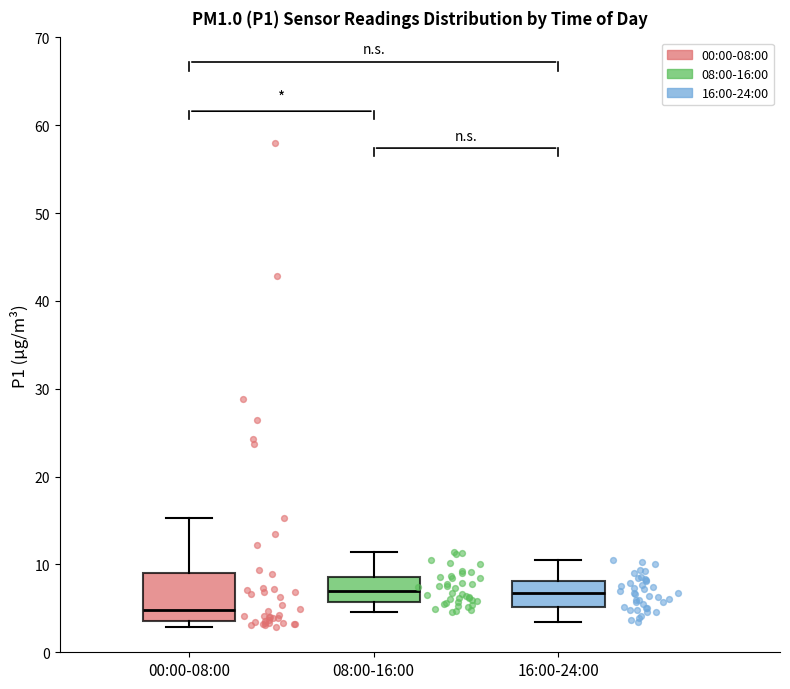

Reading left to right, read every box against the y-axis: the position of its median line, the range the box covers, and the ends of its whiskers. The values are not printed on the chart, so give them approximately, as read against the axis.

00:00-08:00: median 5, box 4 to 9, whiskers 3 to 15
08:00-16:00: median 7, box 6 to 9, whiskers 5 to 11
16:00-24:00: median 7, box 5 to 8, whiskers 4 to 11